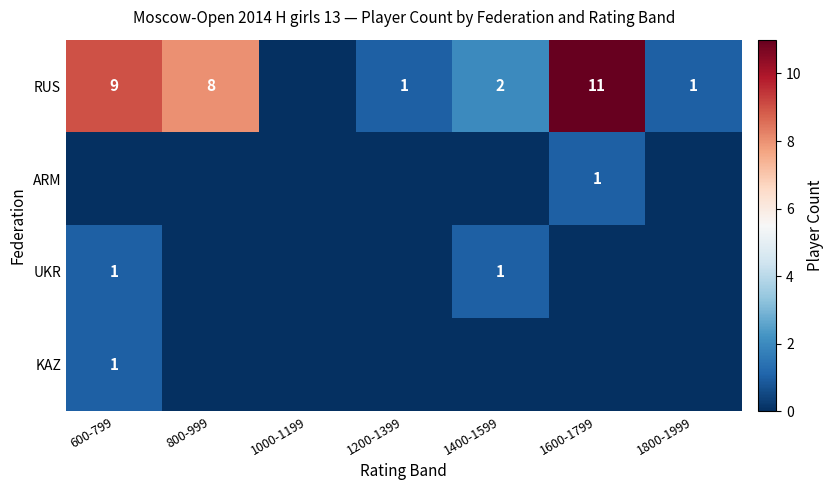

At which category is the sum across all series the highest?

1600-1799